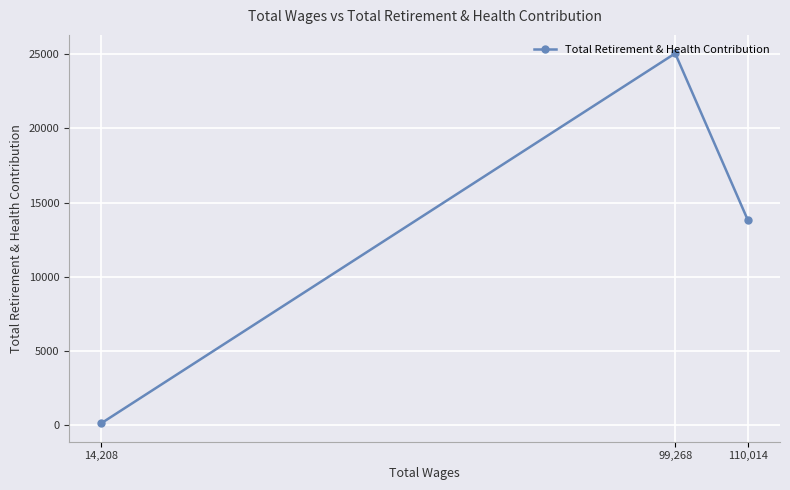

The chart shows a value of 123 at 14,208. True or false?

True